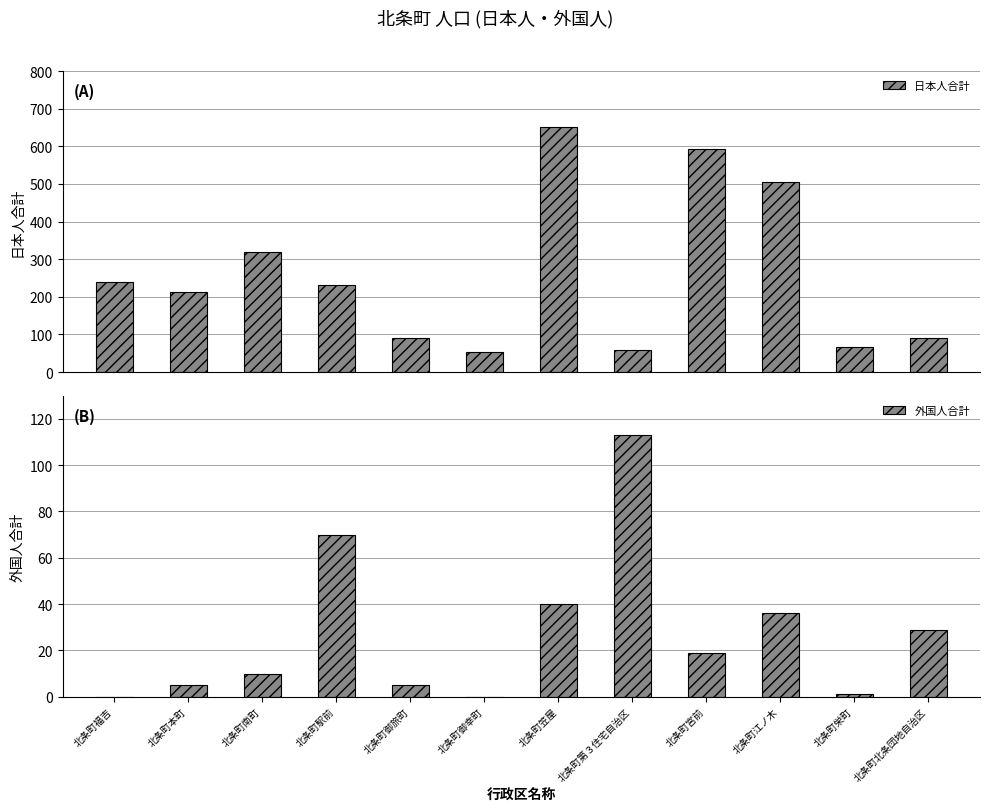

True or false: 外国人合計 has a value of 0 at 北条町福吉.

True